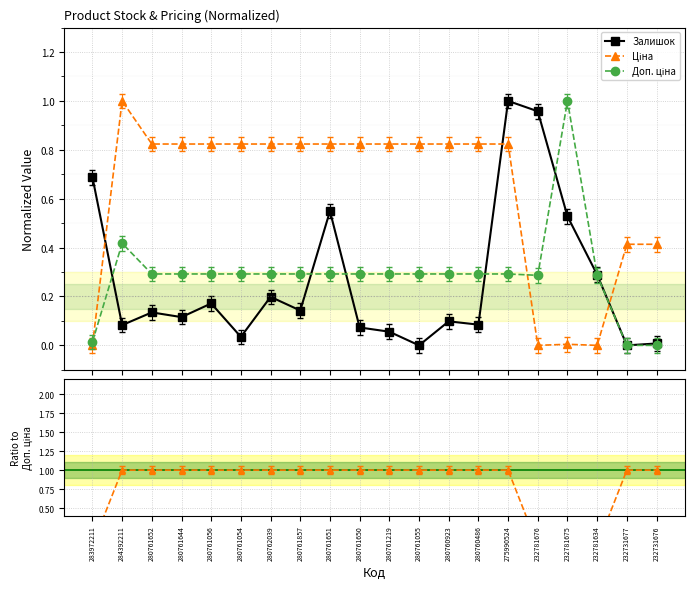

Where is Ціна nearest to the value 0?

232781676